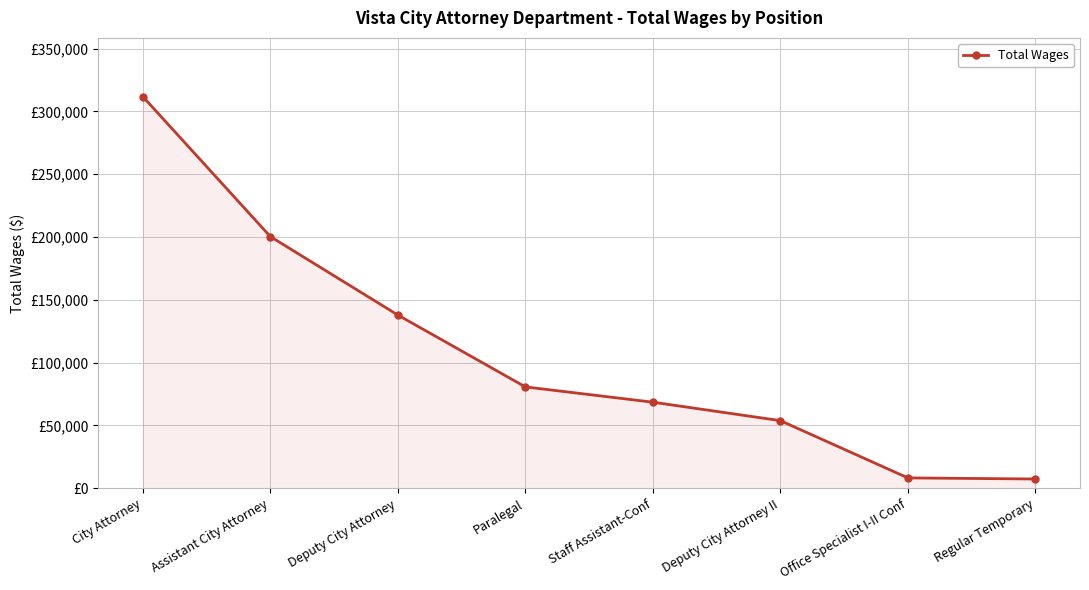

What is the change in value from Assistant City Attorney to Office Specialist I-II Conf?

-192129